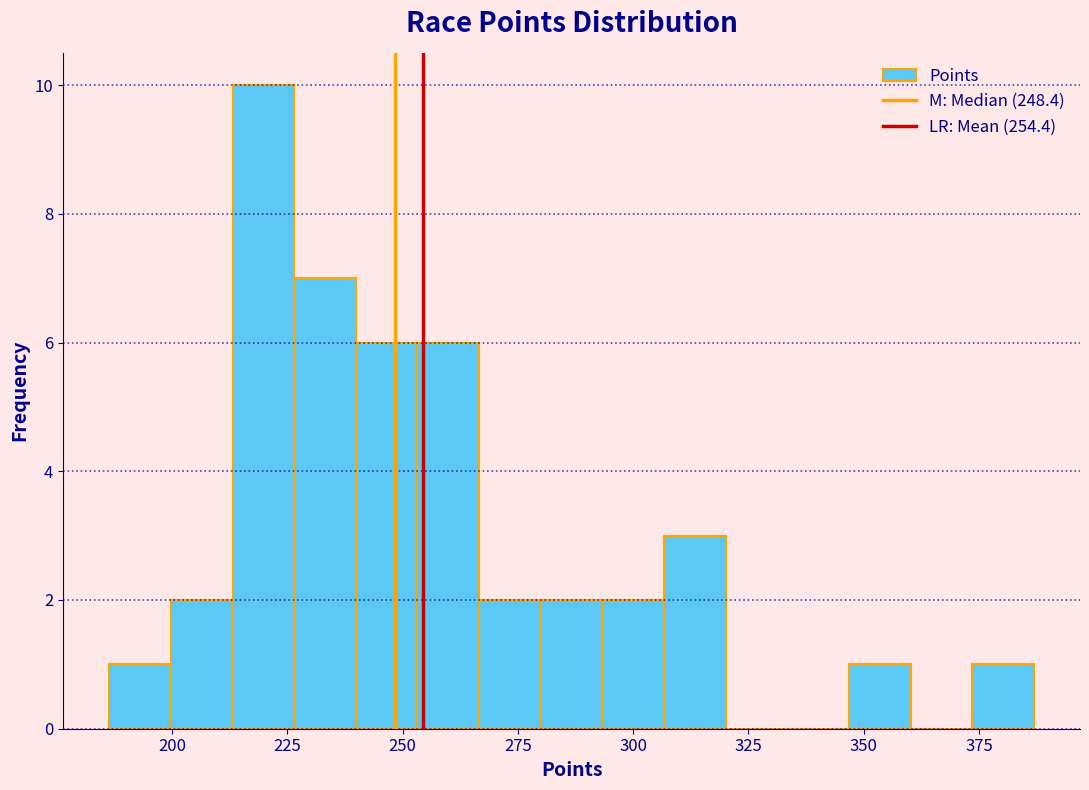

Read against the x-axis, roughly where is the centre of the tallest bar?

220